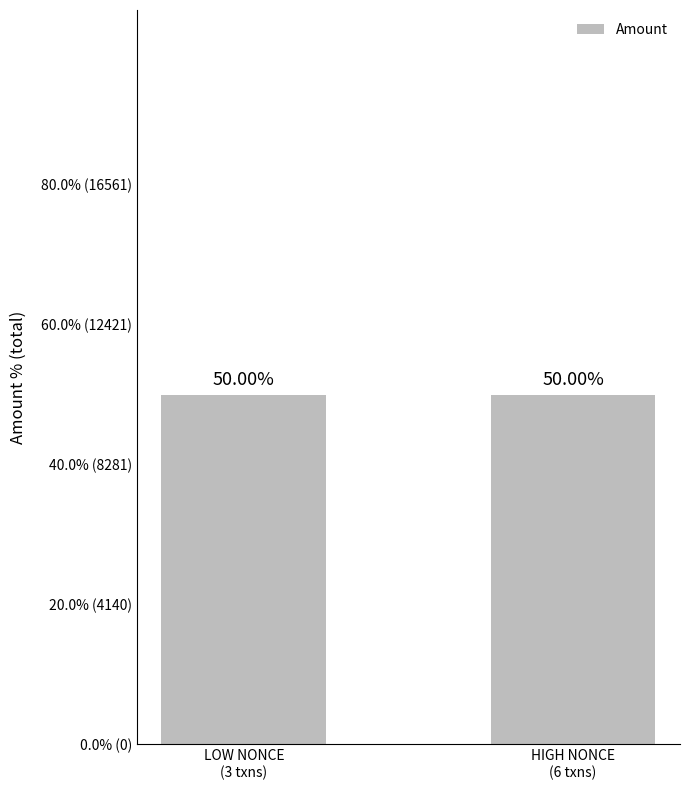

Between LOW NONCE
(3 txns) and HIGH NONCE
(6 txns), which is larger?

HIGH NONCE
(6 txns)